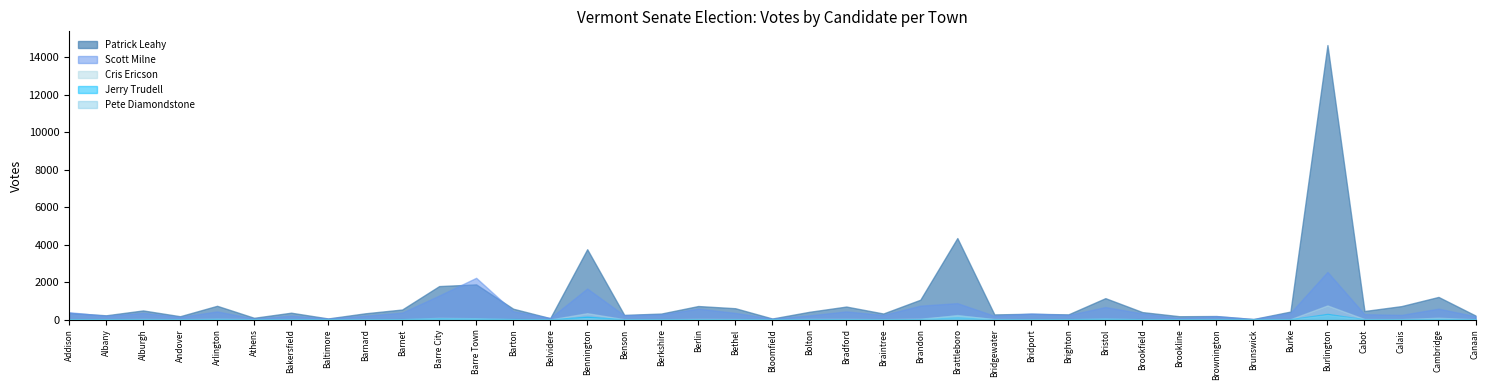

How many values in the Scott Milne series are below 285?

19